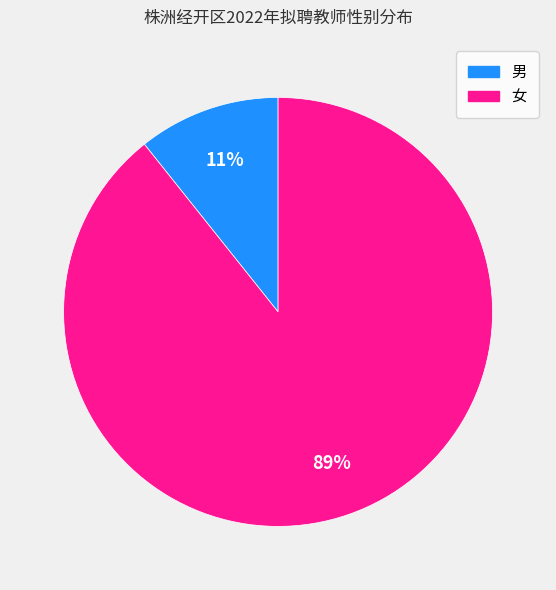

The 女 slice represents 89% of the pie. True or false?

True